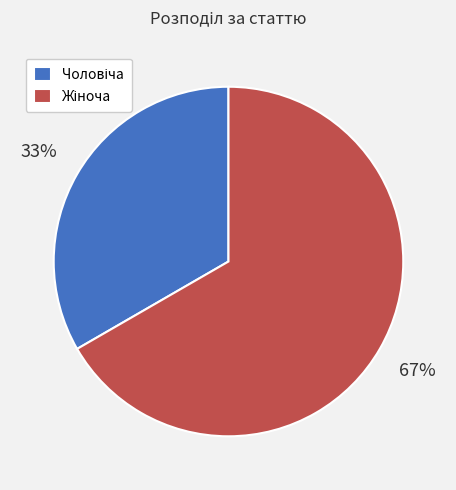

To the nearest percent, what is the average slice percentage?

50%